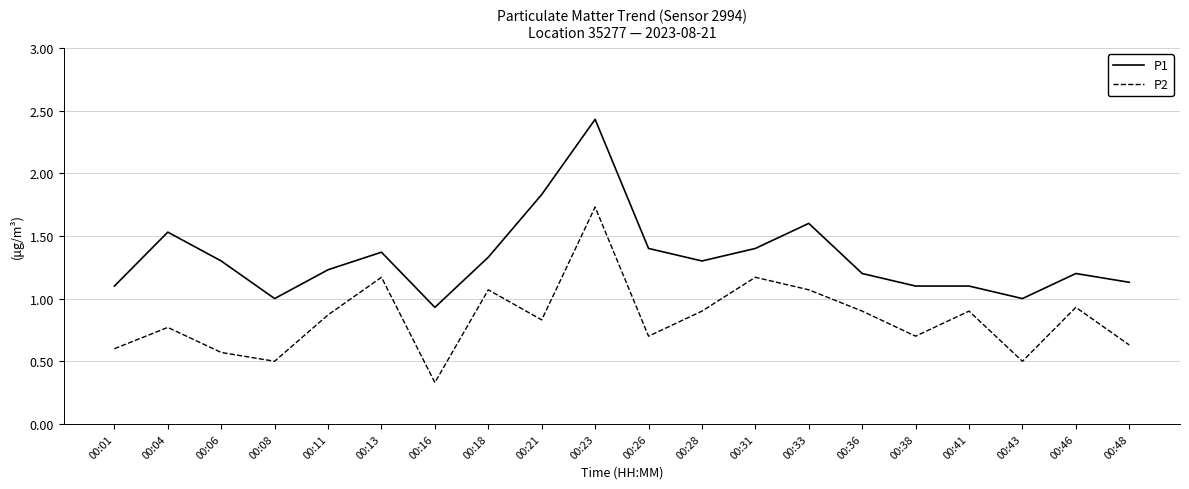

At which category is the sum across all series the highest?

00:23